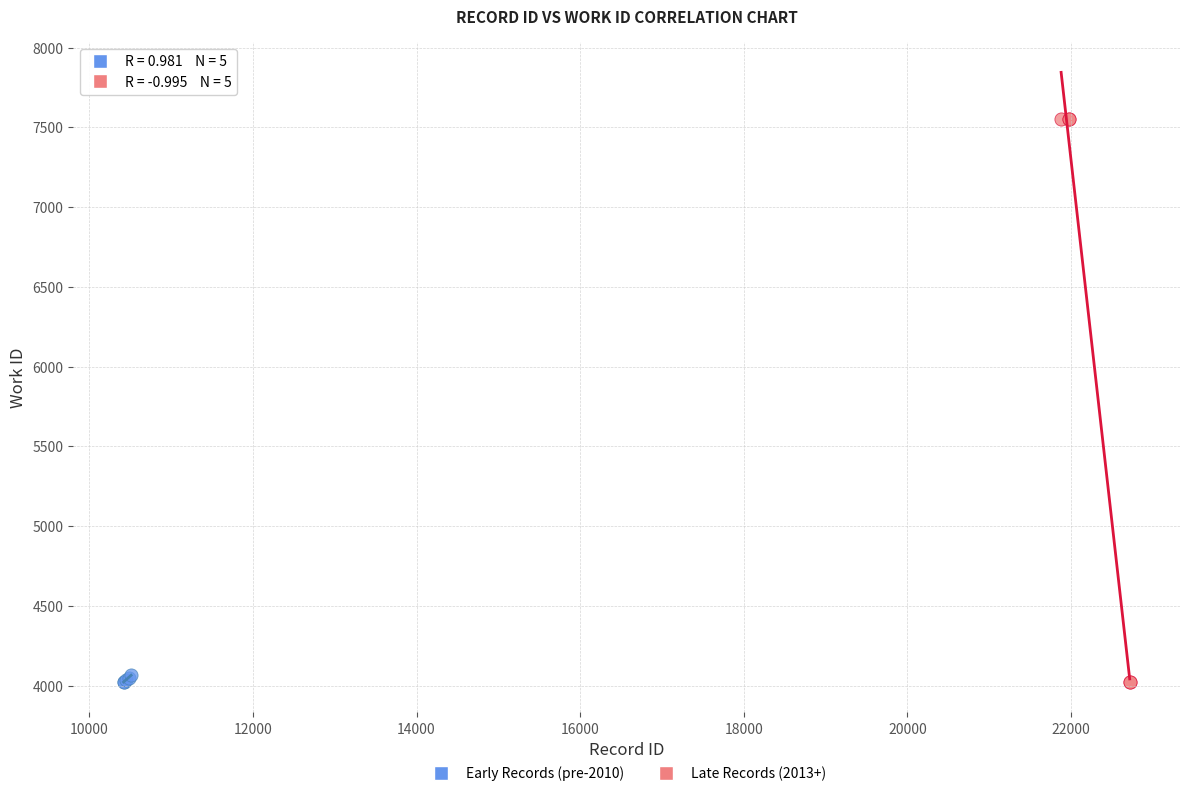

Which series contains the highest Y value?

Late Records (2013+)